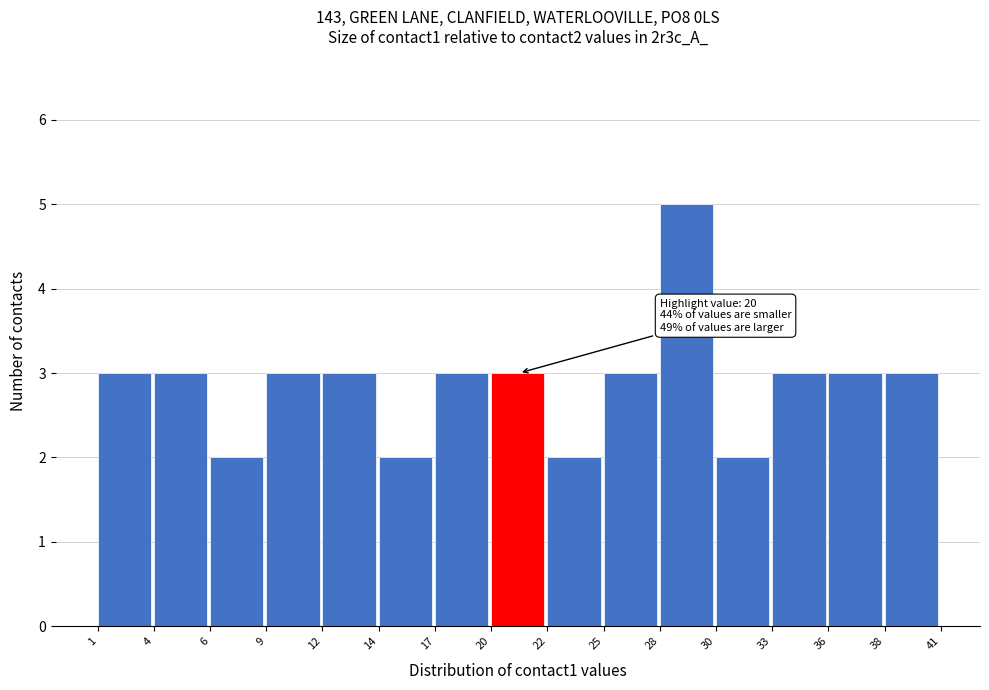

Which range on the x-axis has the tallest bar?

28 to 30